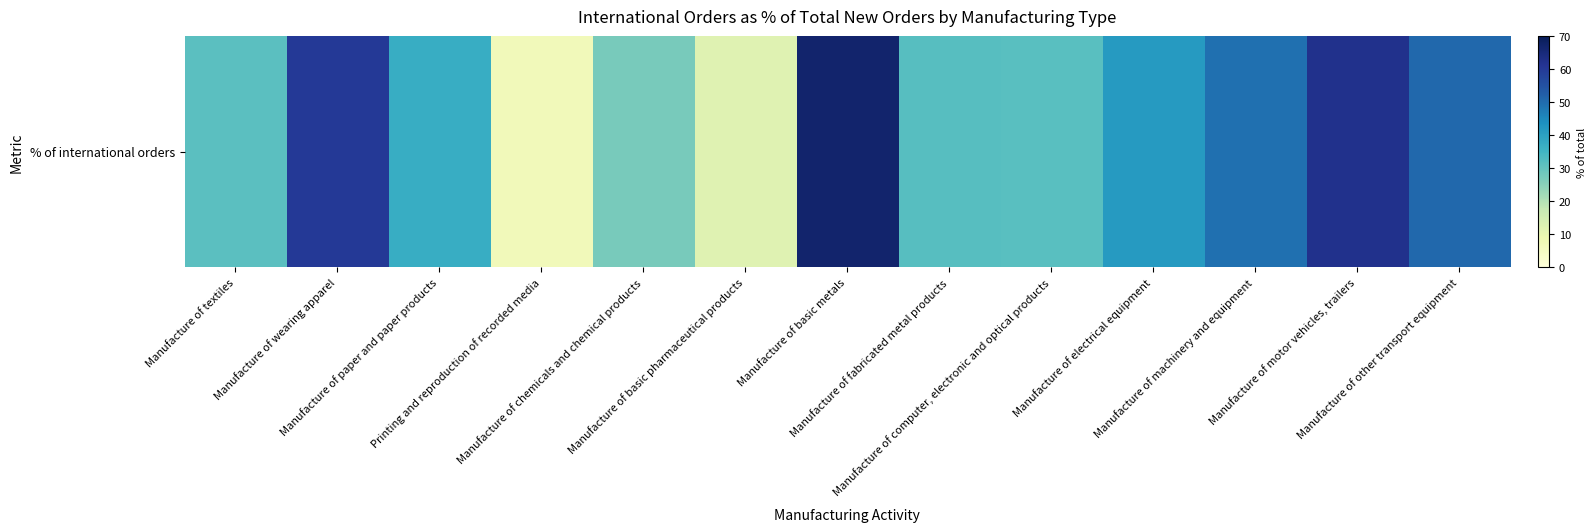

Reading right to left, transcribe all the data shown in this chart.

Manufacture of other transport equipment=50.6	Manufacture of motor vehicles, trailers=62.3	Manufacture of machinery and equipment=49.3	Manufacture of electrical equipment=41.3	Manufacture of computer, electronic and optical products=31.6	Manufacture of fabricated metal products=31.9	Manufacture of basic metals=66.9	Manufacture of basic pharmaceutical products=11.8	Manufacture of chemicals and chemical products=27.2	Printing and reproduction of recorded media=6.8	Manufacture of paper and paper products=37.1	Manufacture of wearing apparel=60.1	Manufacture of textiles=31.2